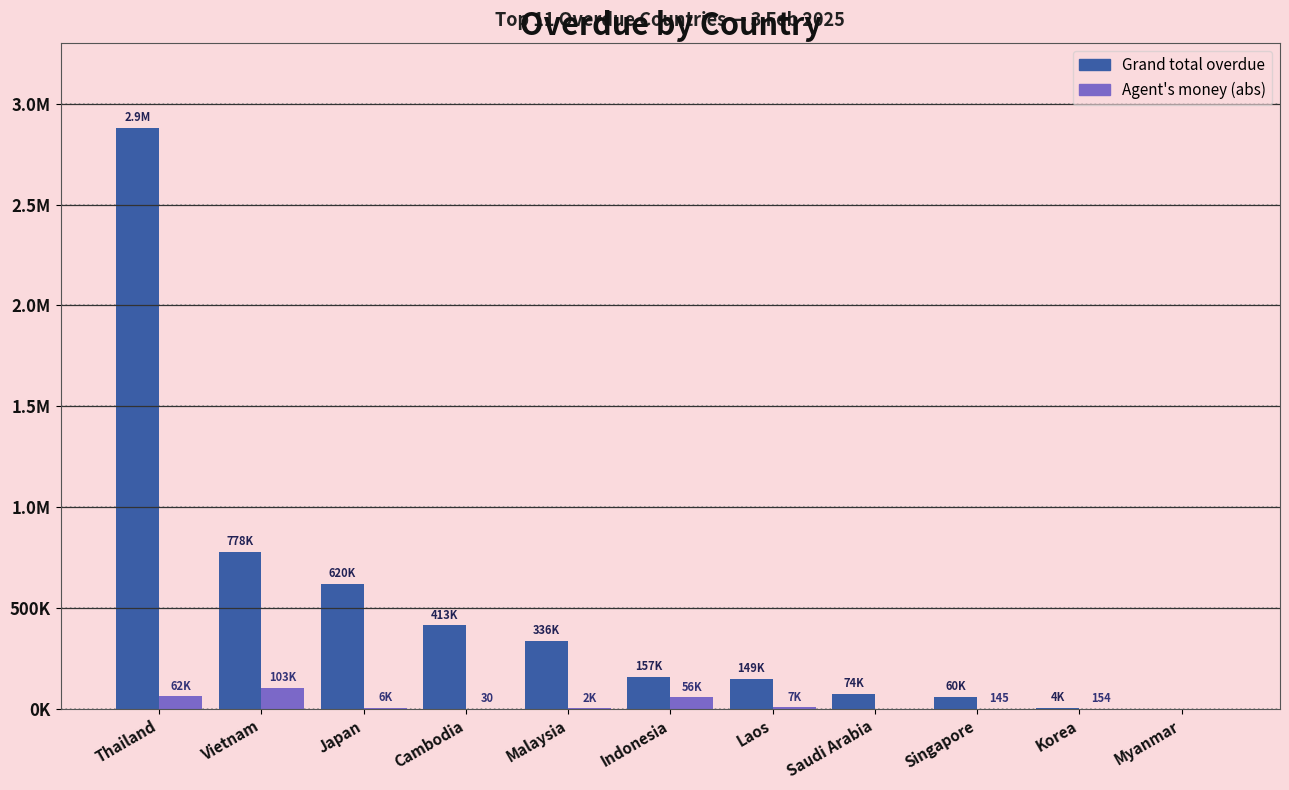

What are all the series names shown in the legend?

Grand total overdue, Agent's money (abs)